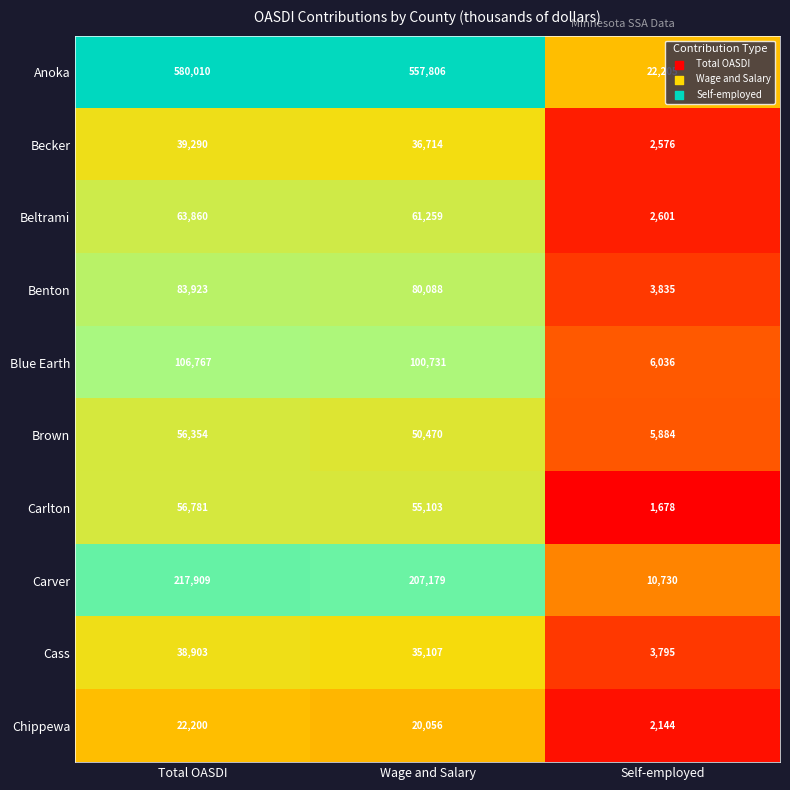

Reading left to right, what are all the values shown in this chart?

Anoka: 580010	557806	22205
Becker: 39290	36714	2576
Beltrami: 63860	61259	2601
Benton: 83923	80088	3835
Blue Earth: 106767	100731	6036
Brown: 56354	50470	5884
Carlton: 56781	55103	1678
Carver: 217909	207179	10730
Cass: 38903	35107	3795
Chippewa: 22200	20056	2144